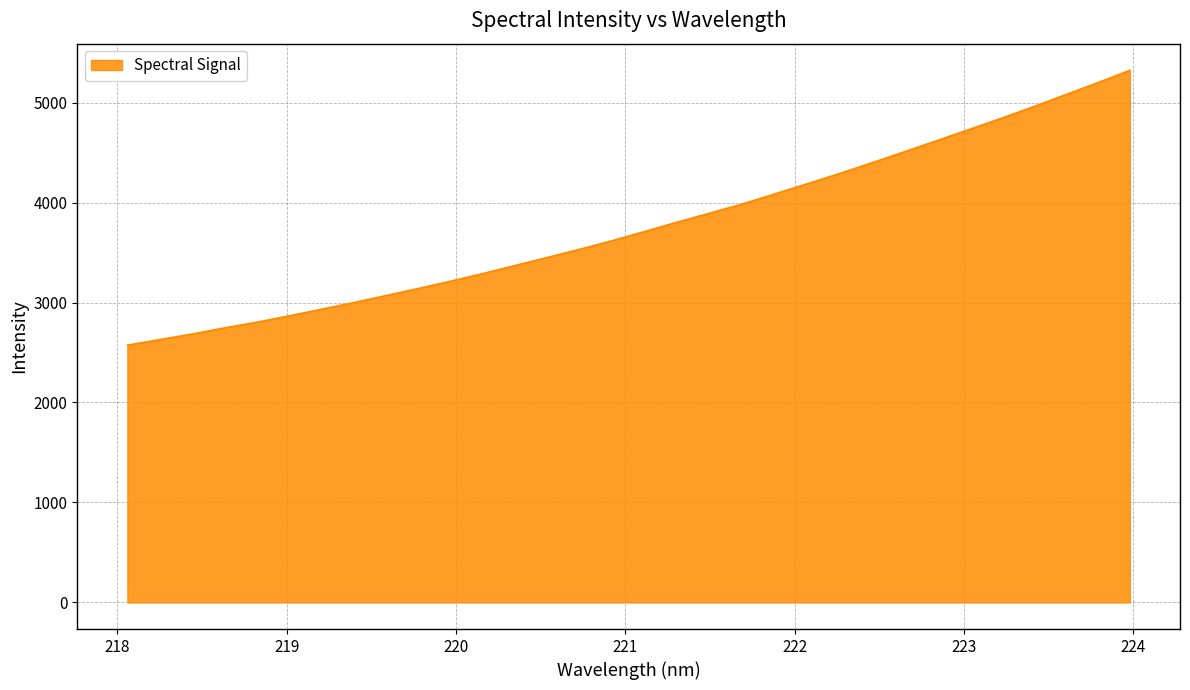

What is the average value?

3766.6